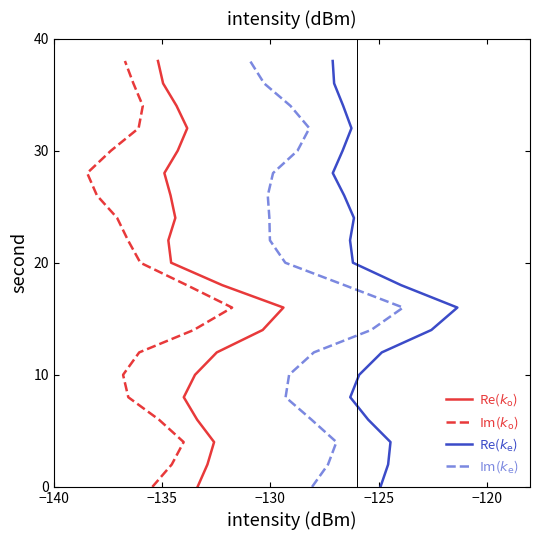

Count the number of categories in the chart.

20